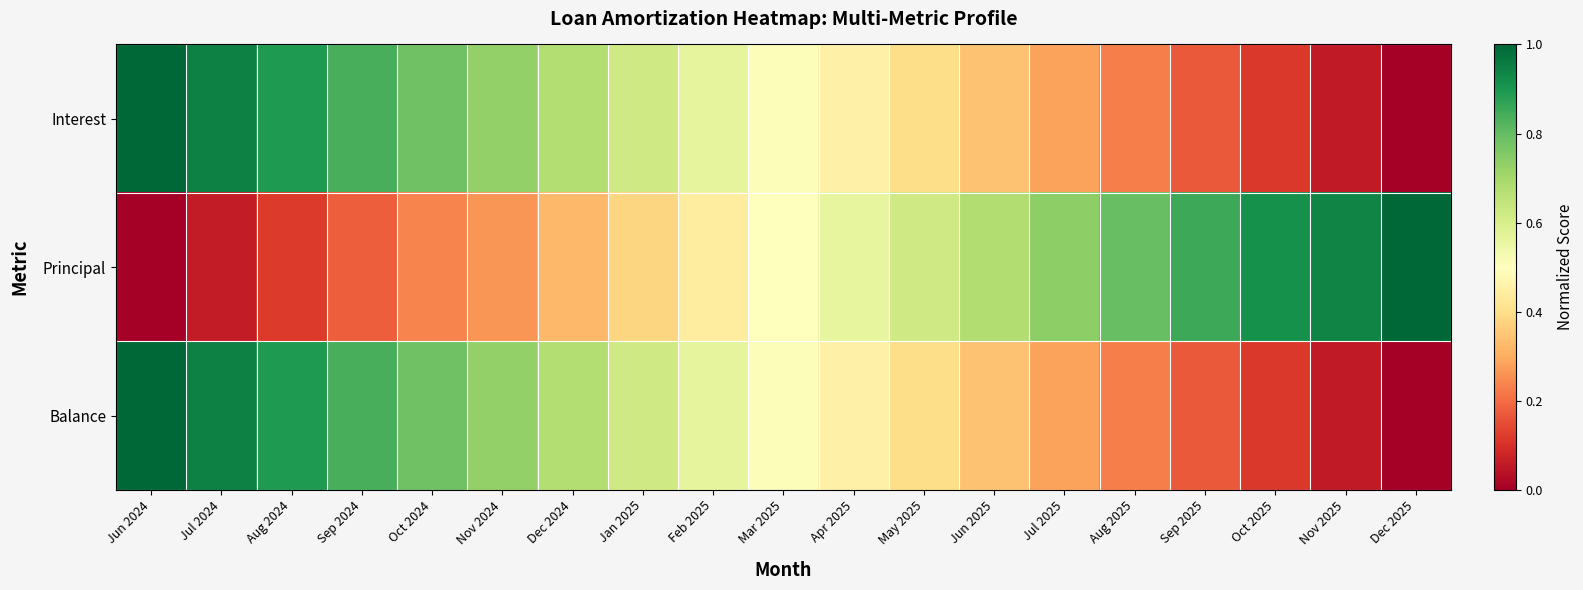

Between Jan 2025 and Dec 2025, which series saw the biggest shift?

Interest